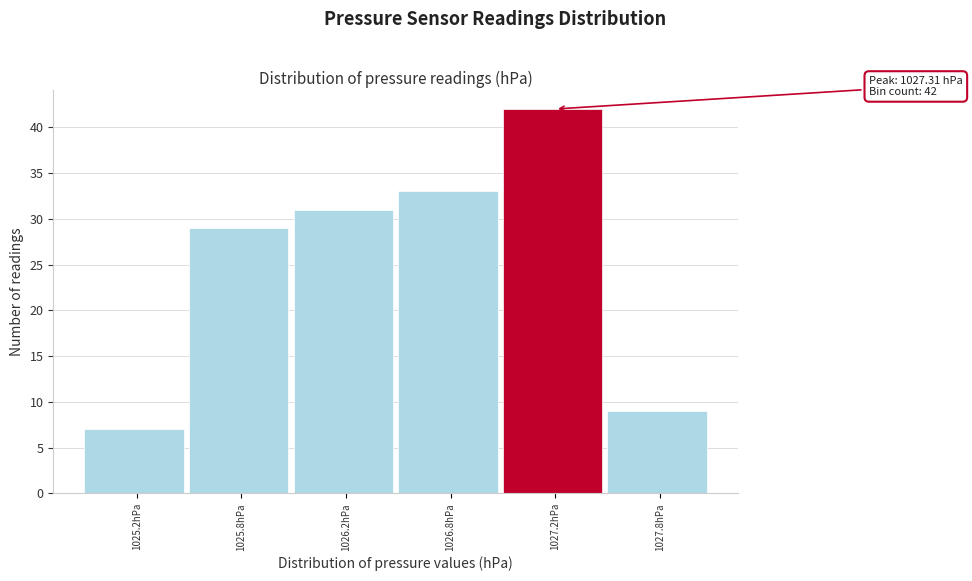

Reading left to right, extract all data points from this chart.

7	29	31	33	42	9